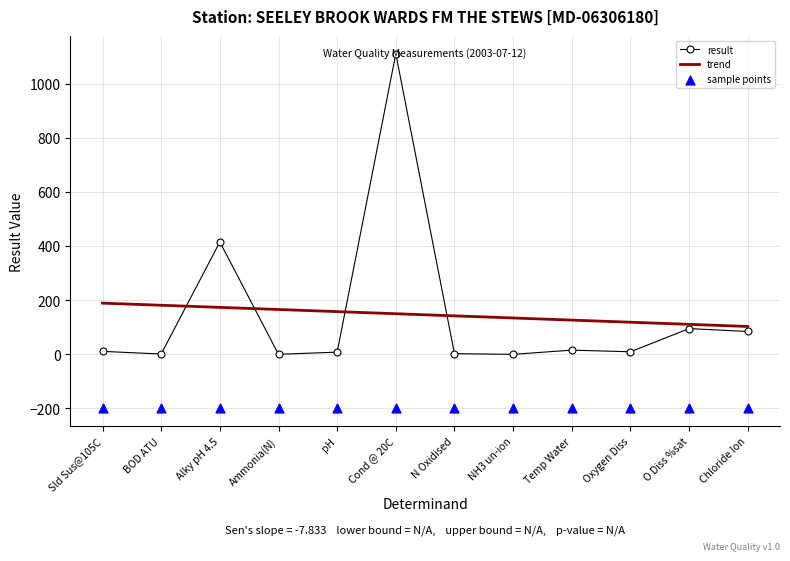

Is the value of sample points at O Diss %sat greater than the value of result at Cond @ 20C?

No